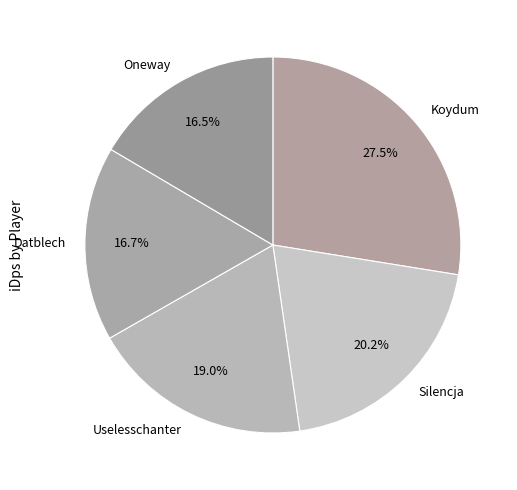

Count the number of slices in the pie.

5